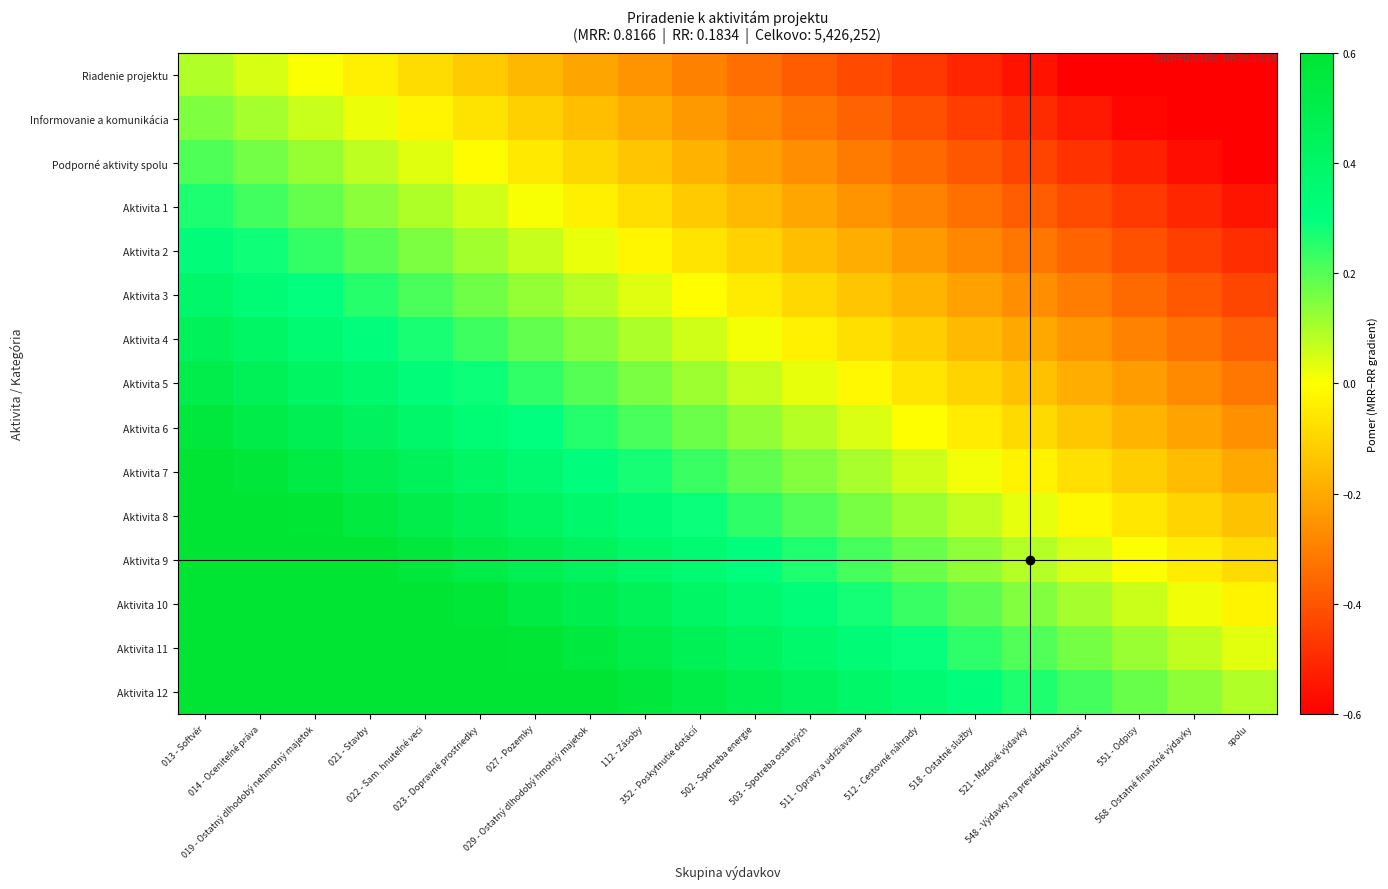

What is the smallest value displayed?

-0.7